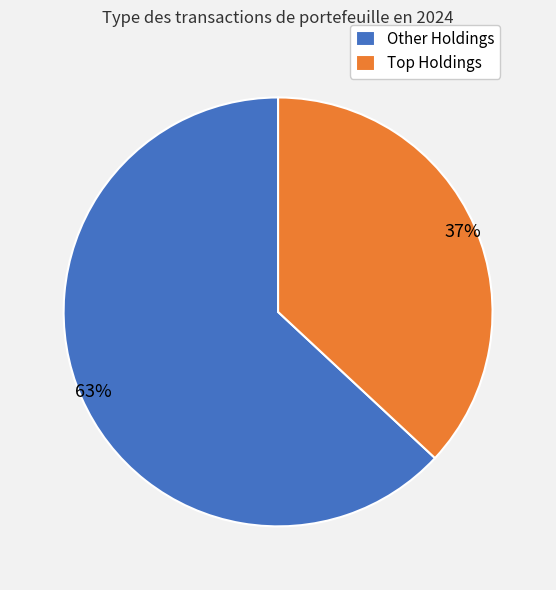

Does any single category account for the majority?

Yes